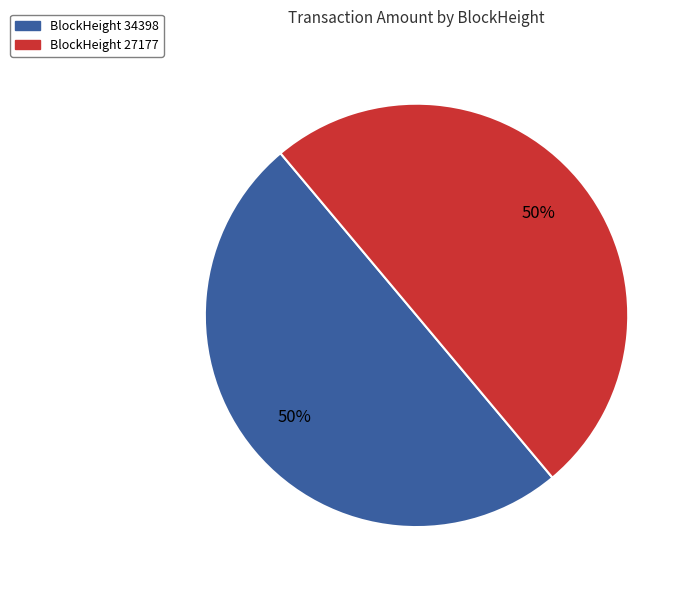

To the nearest percent, what is the average slice percentage?

50%